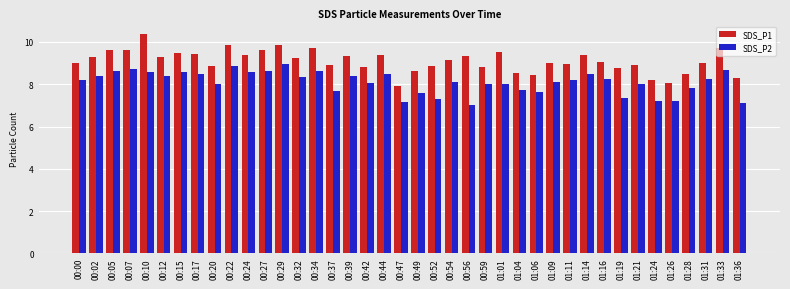

What is the spread (max minus min) of values at 00:49?

1.1